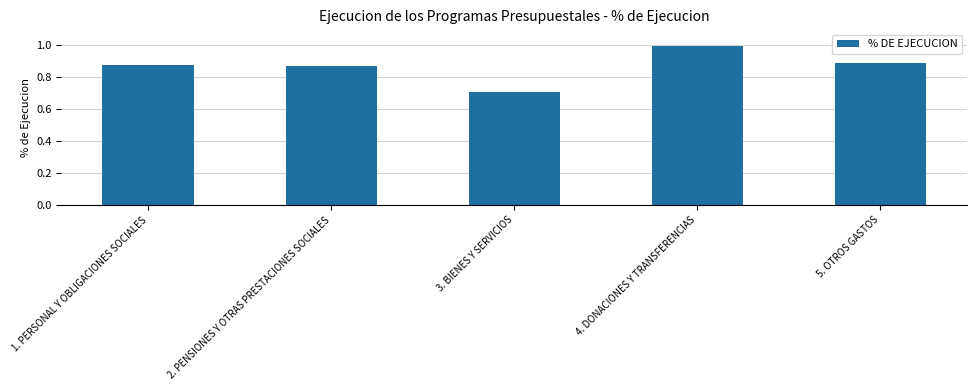

What is the difference between the second highest and minimum values?

0.2